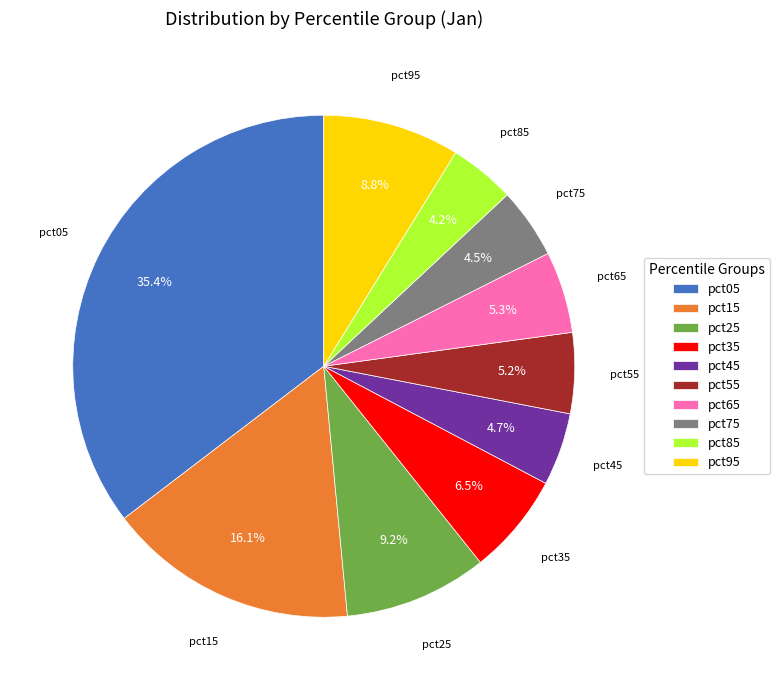

Which has a higher value, pct55 or pct05?

pct05